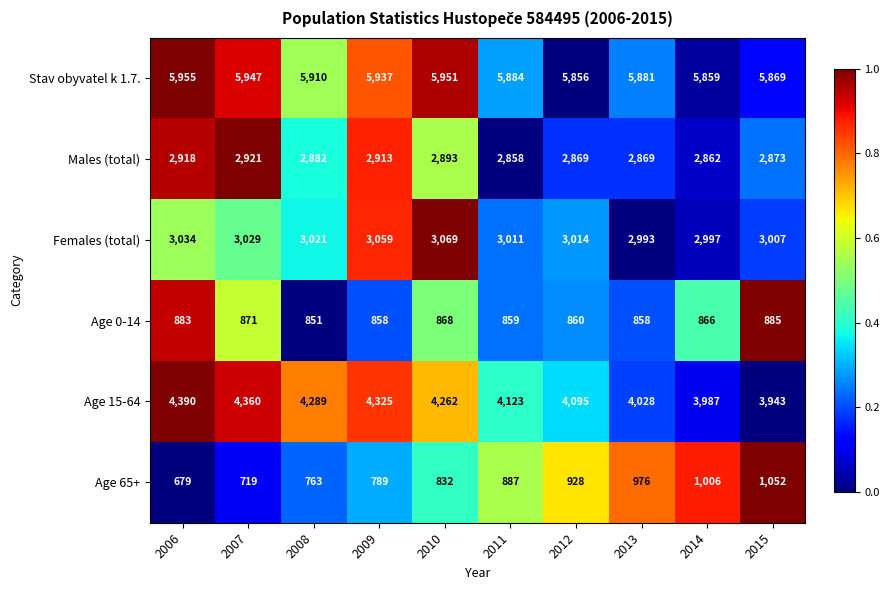

What is the difference between the second highest and second lowest values in the Stav obyvatel k 1.7. series?

92